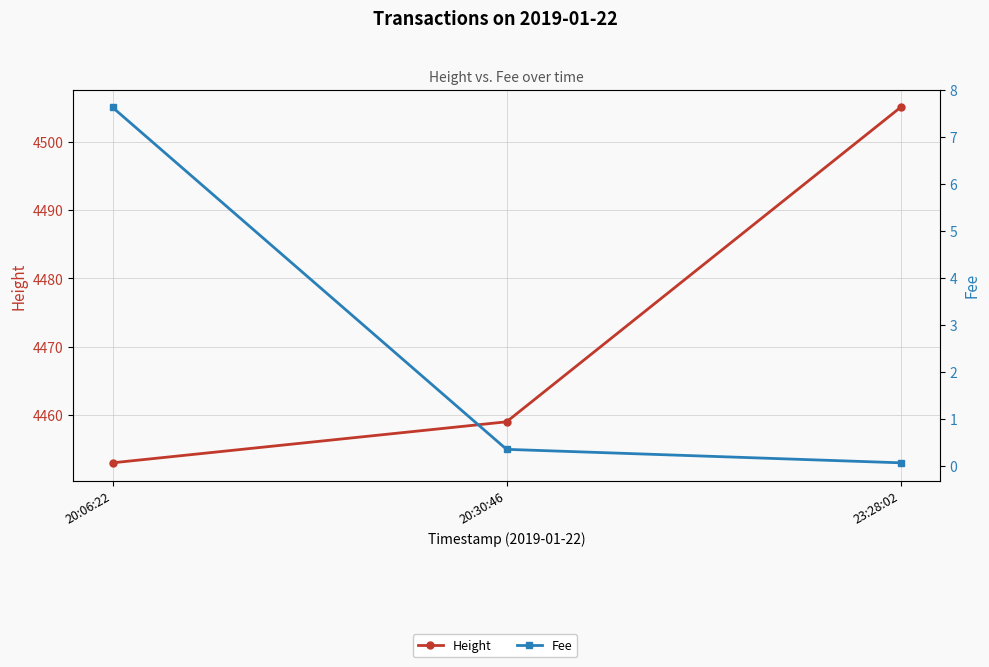

What is the difference between the highest and lowest values at 20:06:22?

4445.4